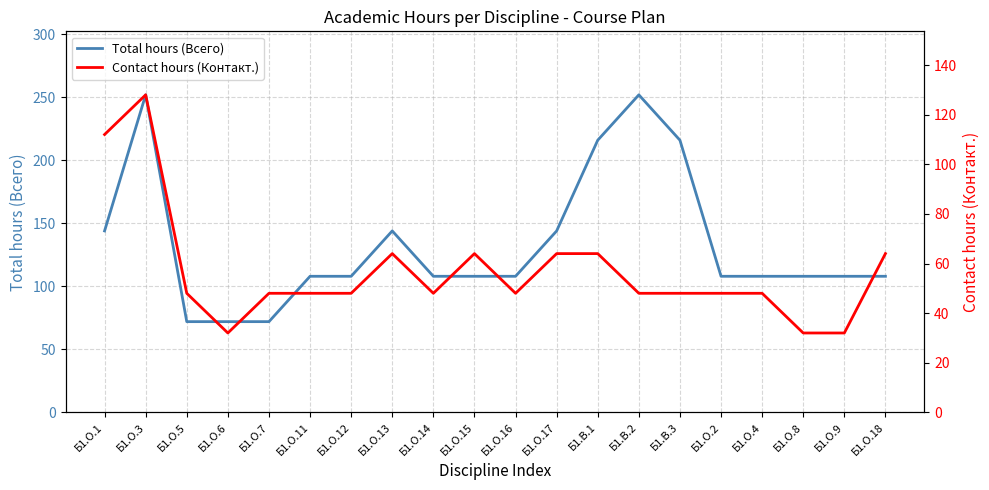

What is the minimum value for Total hours (Всего)?

72